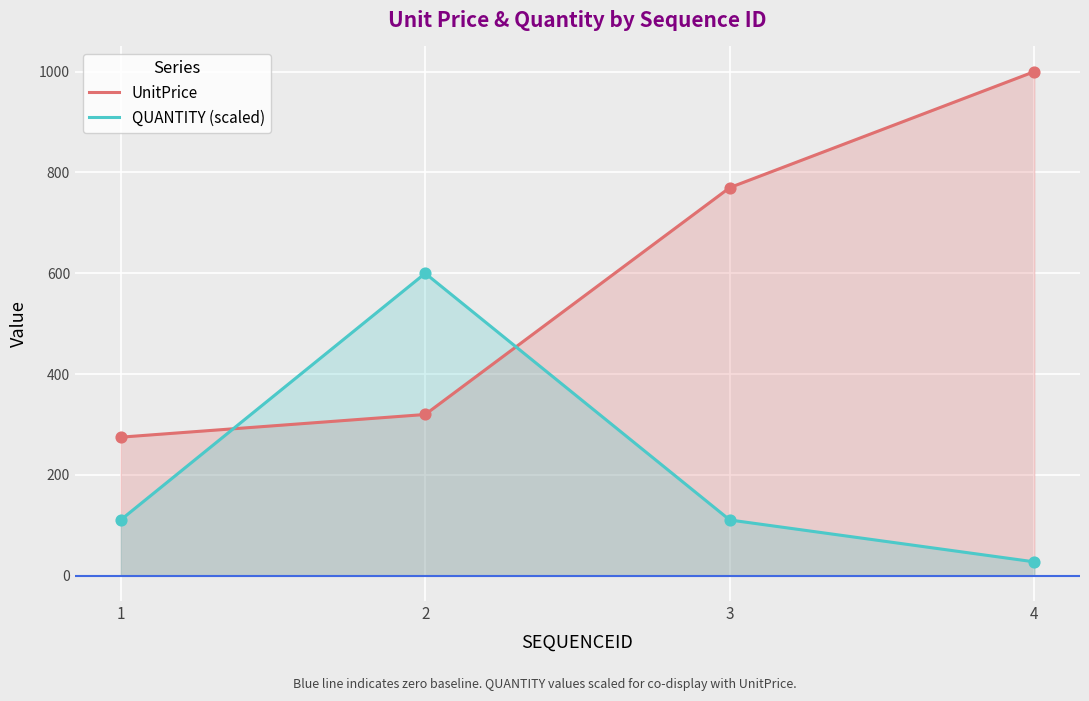

At which category is the sum across all series the highest?

4